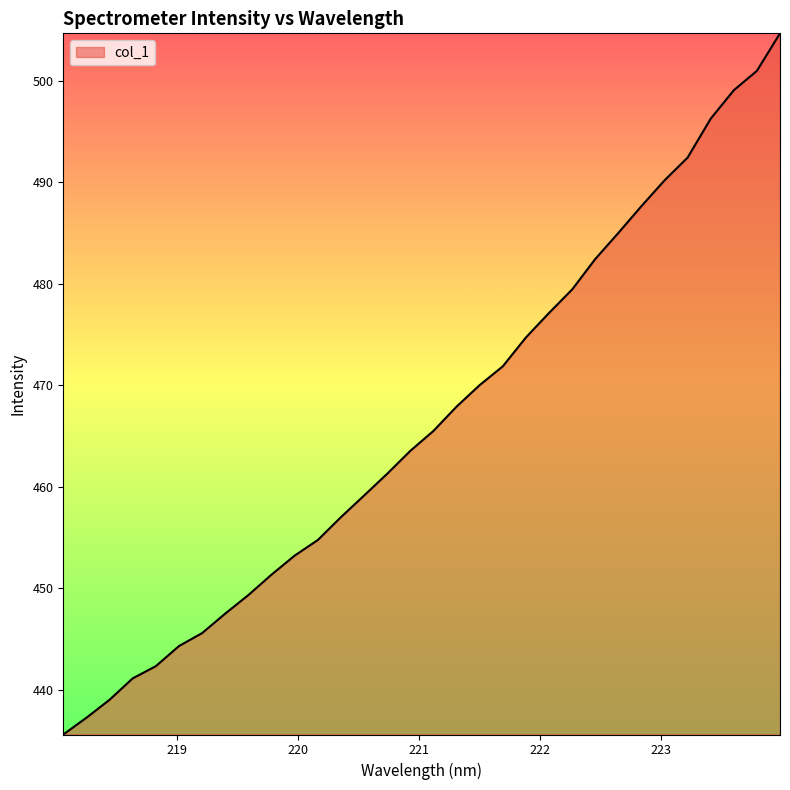

What is the minimum value shown in the chart?

435.6